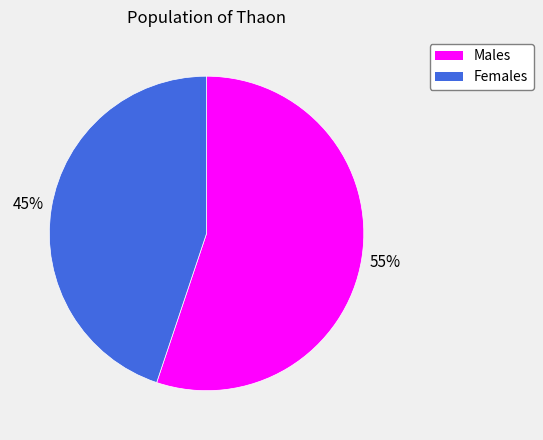

Is there any slice that represents more than half of the pie?

Yes